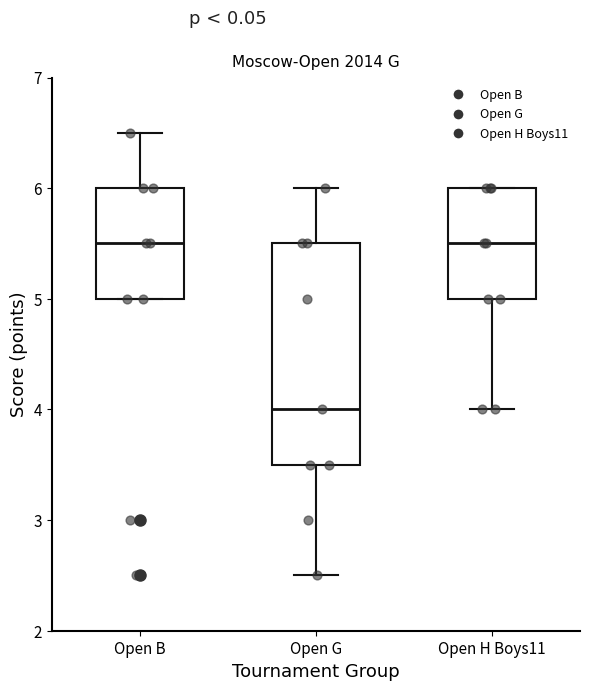

Comparing the boxes themselves (not the whiskers), which one is the tallest?

Open G